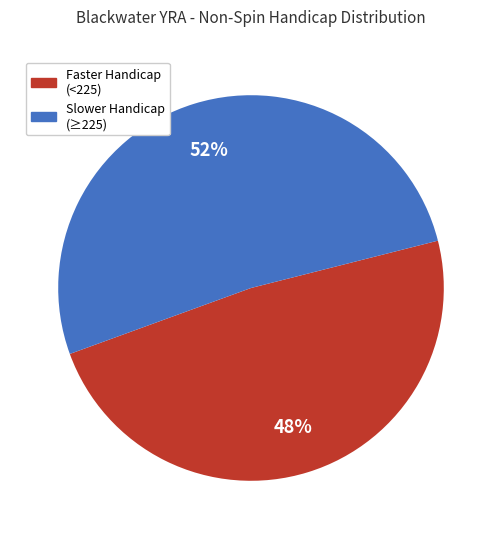

To the nearest percent, what is the average slice percentage?

50%